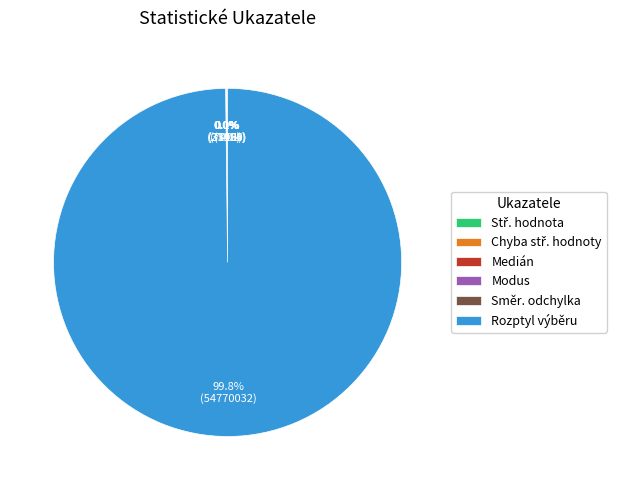

Which slice represents more than half of the pie?

Rozptyl výběru